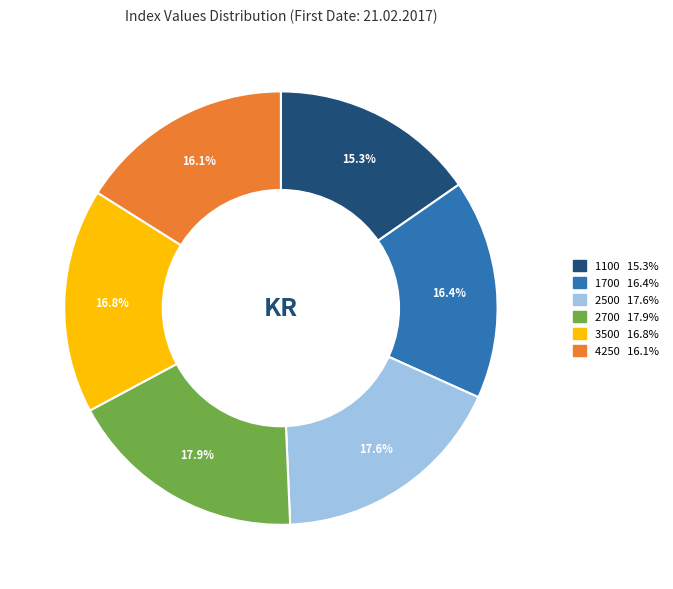

Is there any slice that represents more than half of the pie?

No